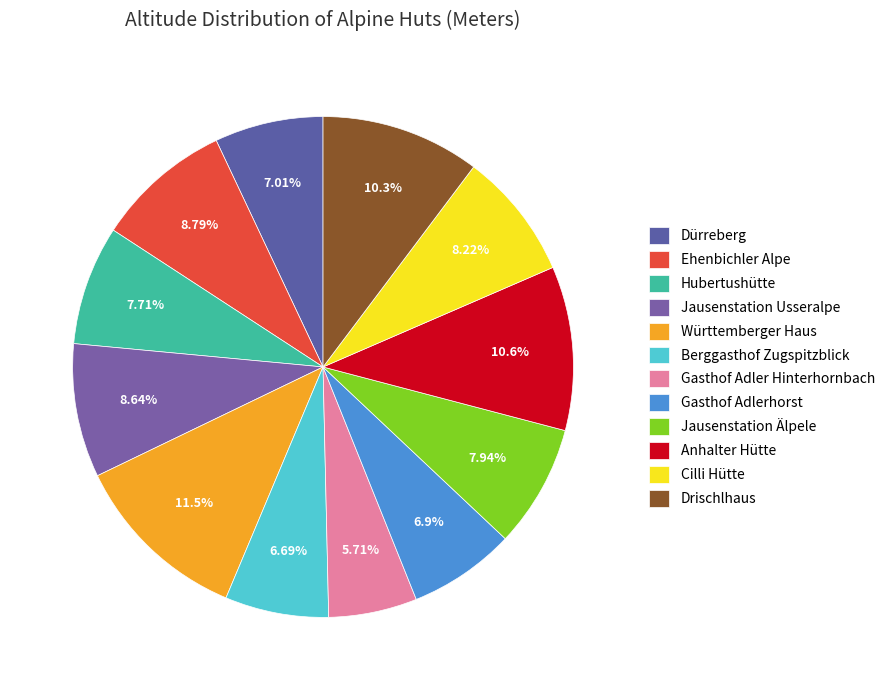

Is Cilli Hütte the majority of the pie?

No